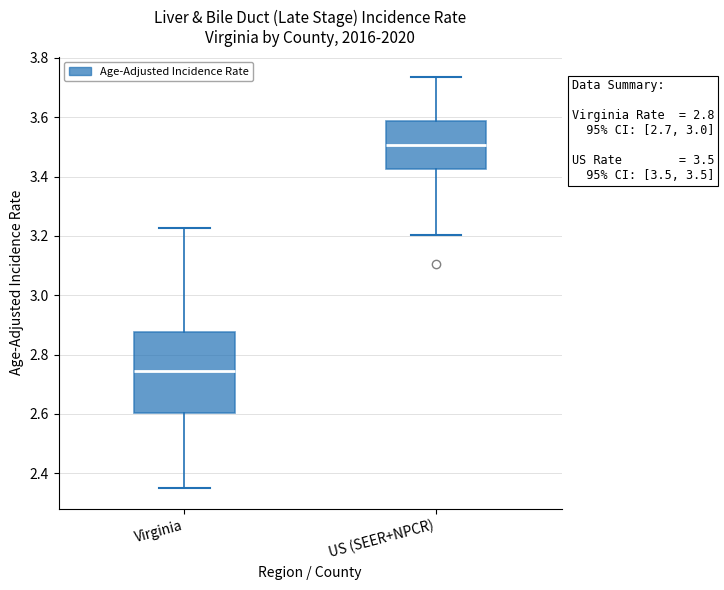

Which box has the highest median line?

US (SEER+NPCR)